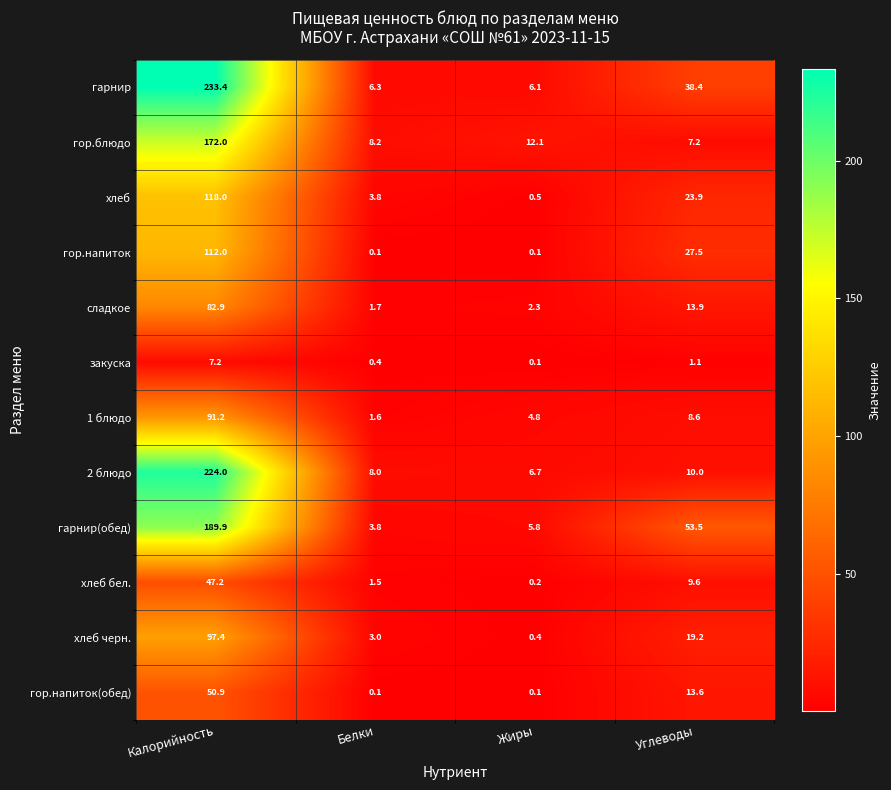

How many values in the 2 блюдо series are below 10?

2